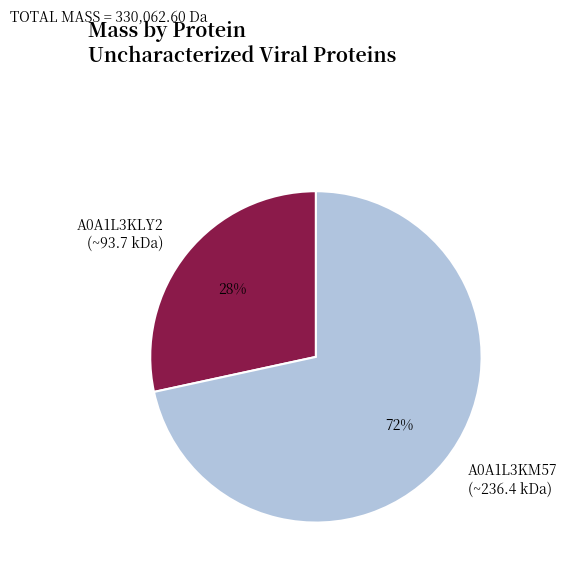

Is it true that A0A1L3KM57 (~236.4 kDa) is 57% of the pie?

False